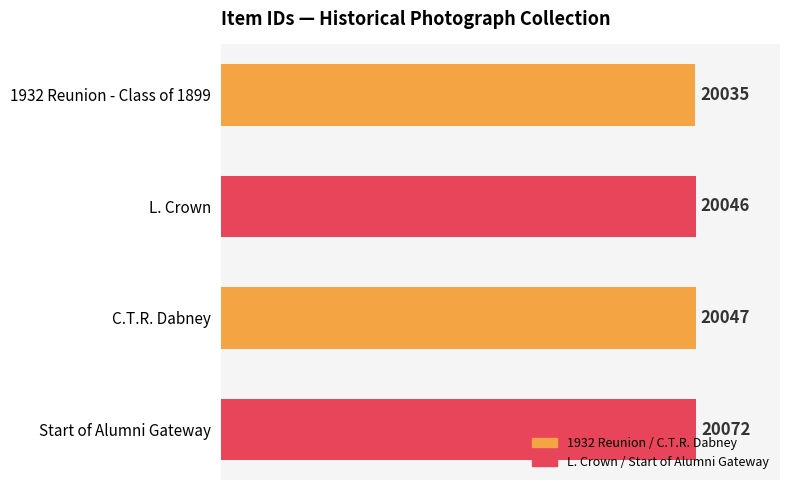

Rank the categories by value from highest to lowest.

Start of Alumni Gateway, C.T.R. Dabney, L. Crown, 1932 Reunion - Class of 1899